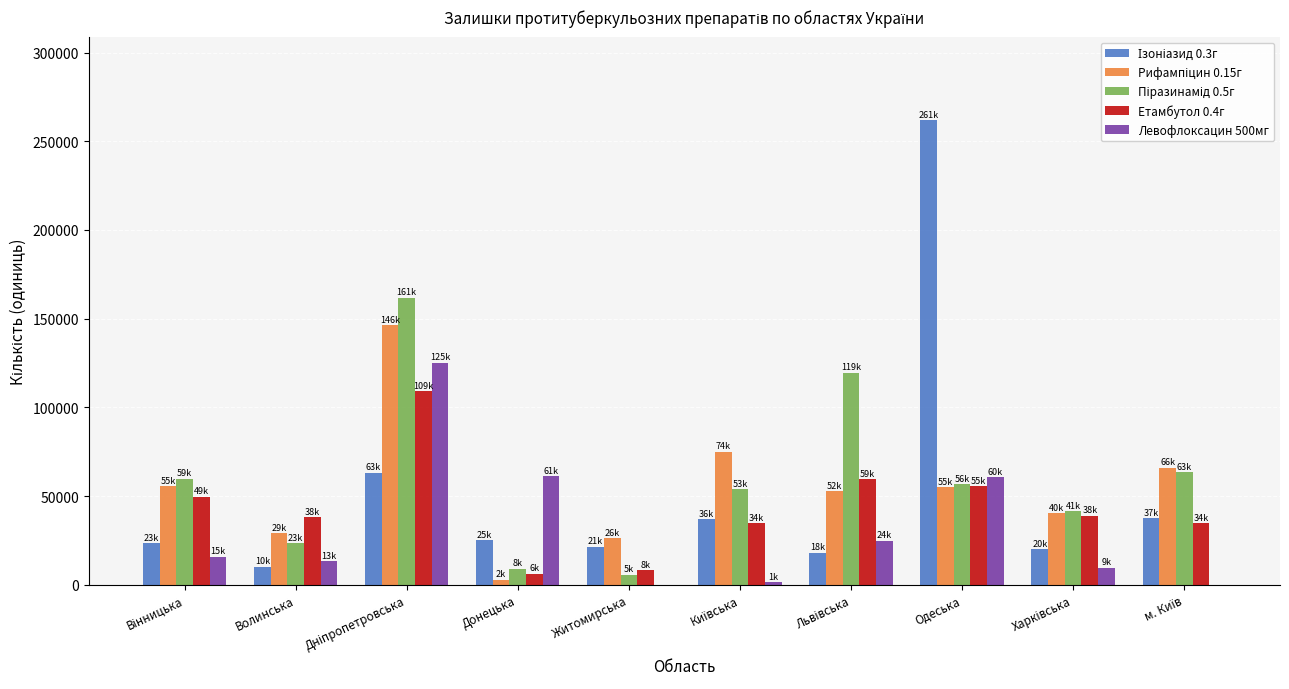

Is it true that Левофлоксацин 500мг equals 13270 at Волинська?

True